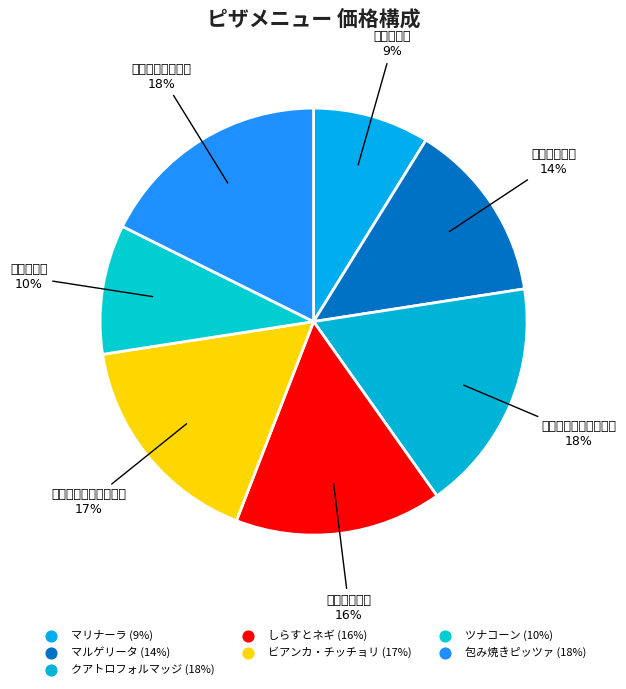

Count the number of slices in the pie.

7